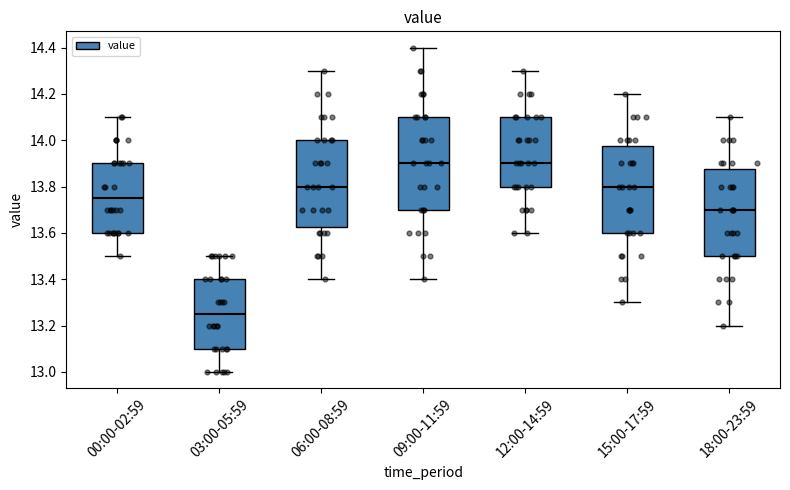

Which box is the tallest, from its lower edge to its upper edge?

09:00-11:59